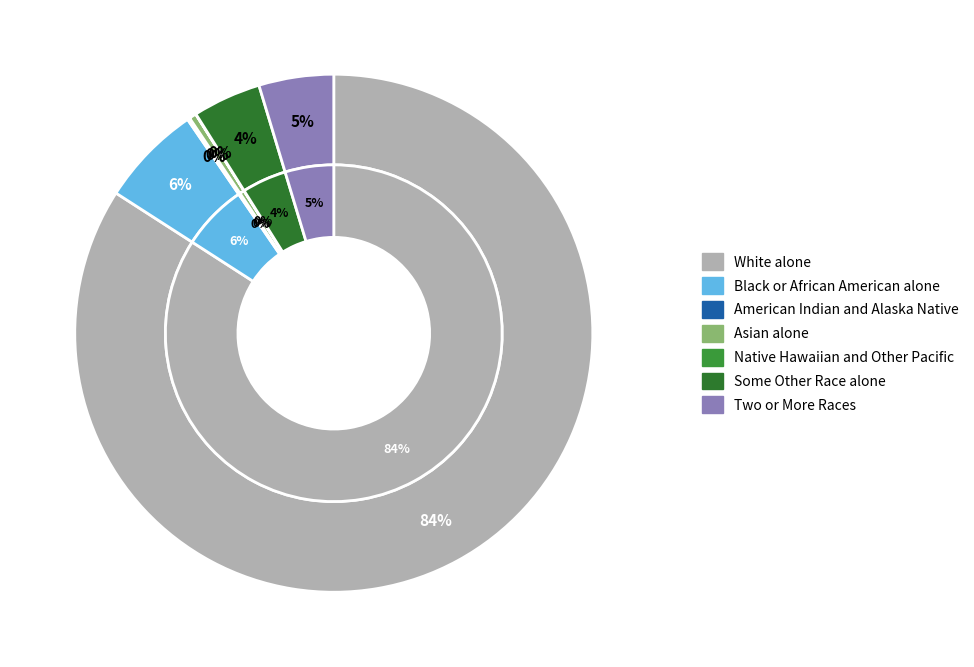

Combined, do Asian alone and White alone account for over 50%?

Yes